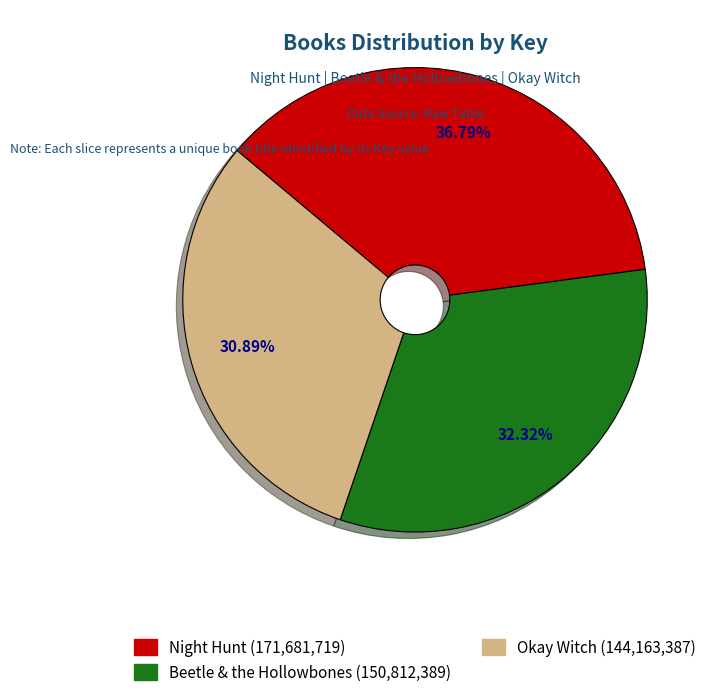

Do Beetle & the Hollowbones and Okay Witch together represent more than half of the pie?

Yes